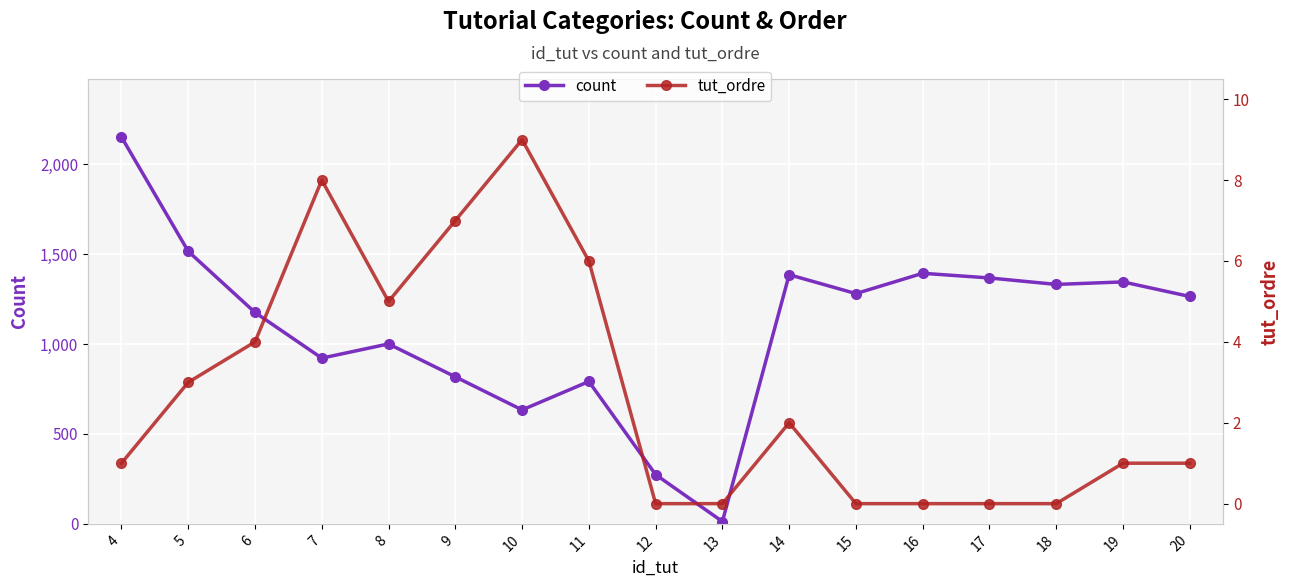

Reading left to right, list all the values displayed in this chart.

count: 4=2152	5=1516	6=1176	7=922	8=1001	9=818	10=634	11=792	12=274	13=13	14=1386	15=1281	16=1394	17=1368	18=1332	19=1346	20=1265
tut_ordre: 4=1	5=3	6=4	7=8	8=5	9=7	10=9	11=6	12=0	13=0	14=2	15=0	16=0	17=0	18=0	19=1	20=1